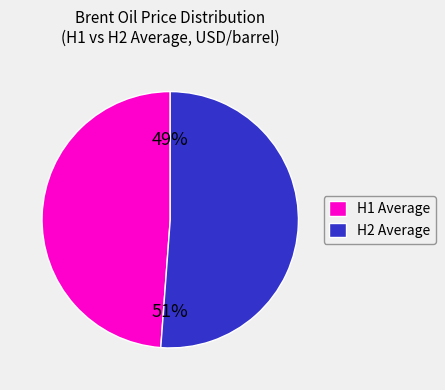

Is there any slice that represents more than half of the pie?

Yes